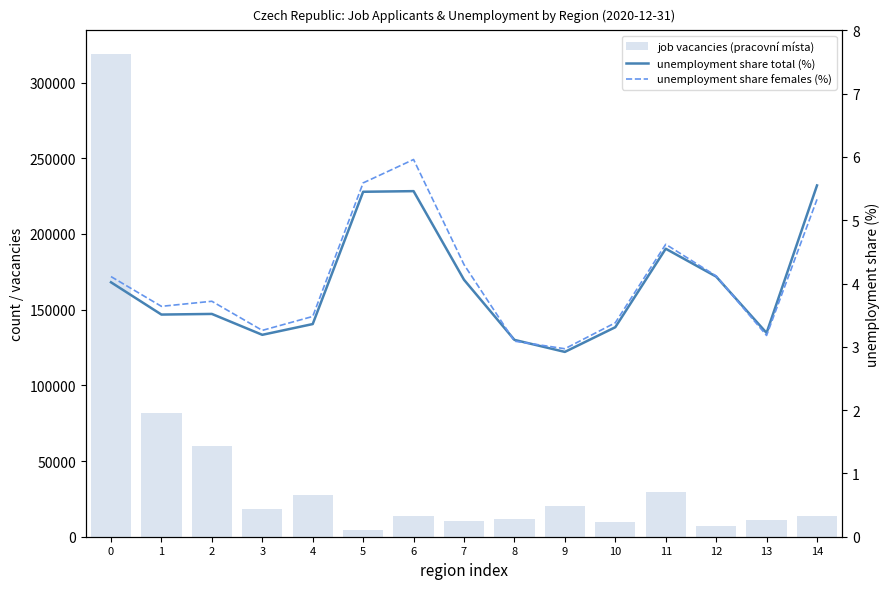

What is the value of the unemployment share total (%) bar at the 7th from the left?

5.5